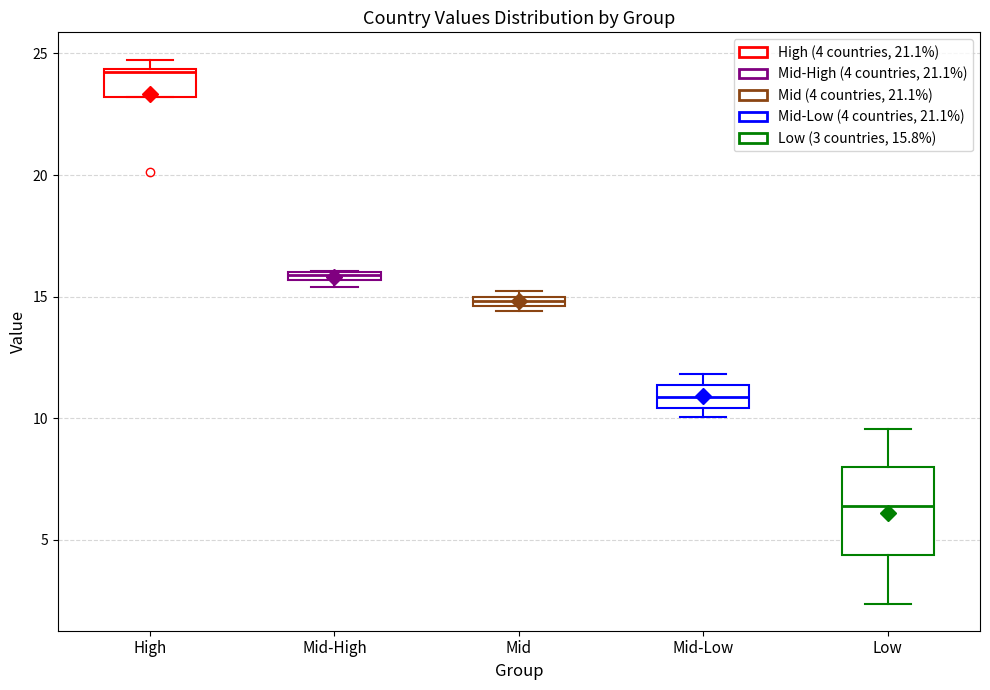

Comparing the boxes themselves (not the whiskers), which one is the tallest?

Low